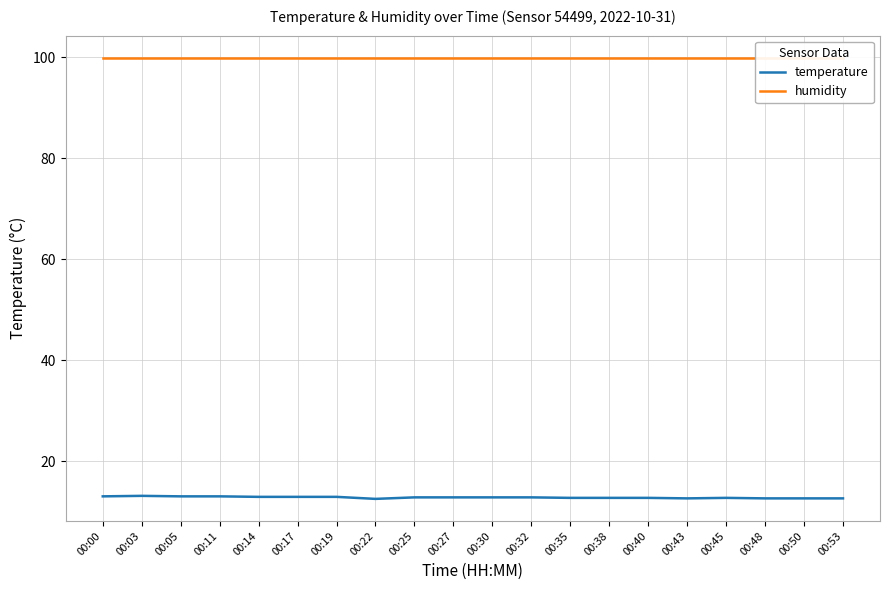

List the labels in order of humidity value, smallest first.

00:00, 00:03, 00:05, 00:11, 00:14, 00:17, 00:19, 00:22, 00:25, 00:27, 00:30, 00:32, 00:35, 00:38, 00:40, 00:43, 00:45, 00:48, 00:50, 00:53